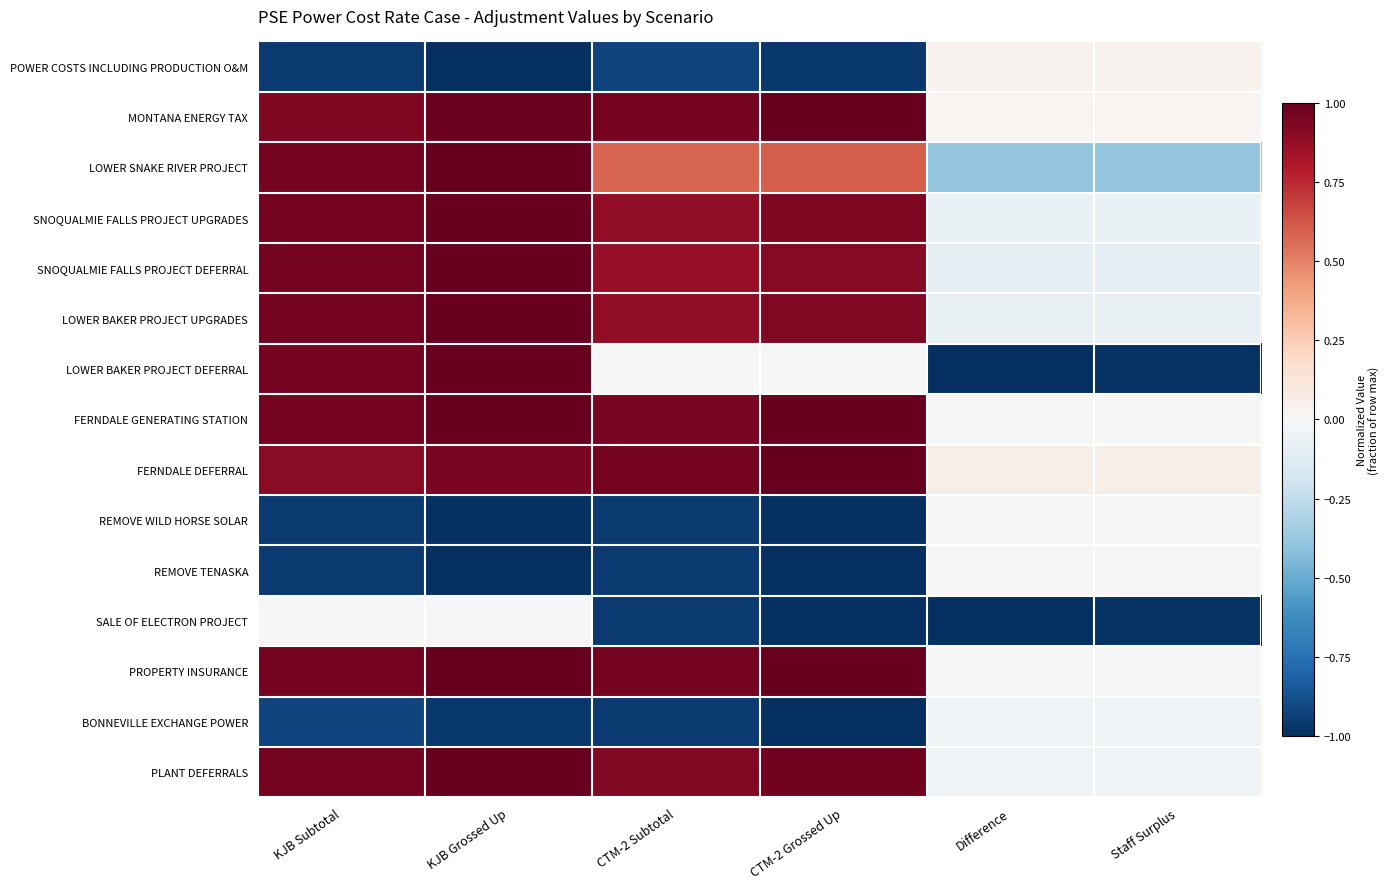

At how many categories does at least one series exceed 0?

6